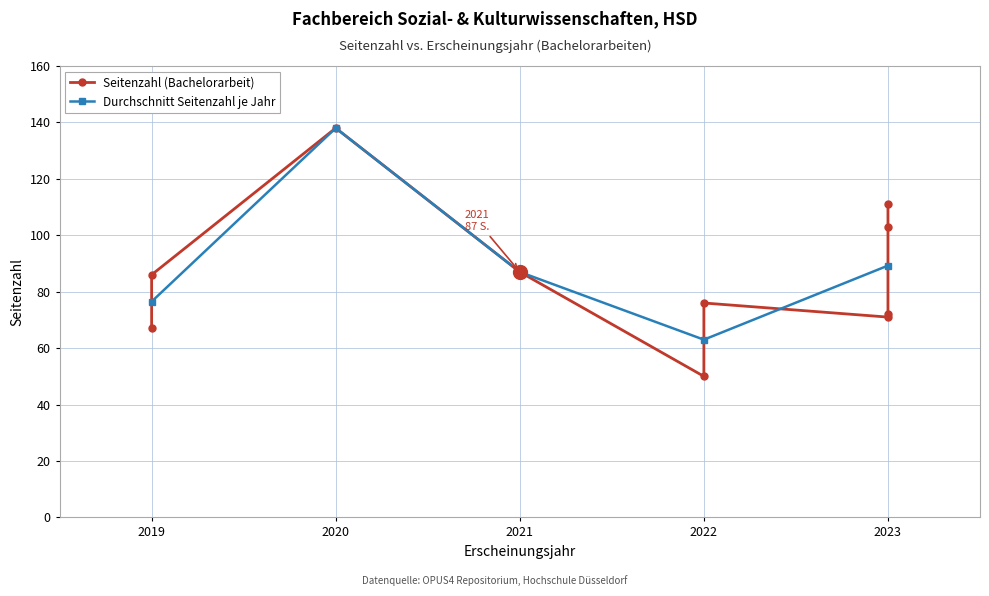

At which category does the data reach its first local peak?

2020